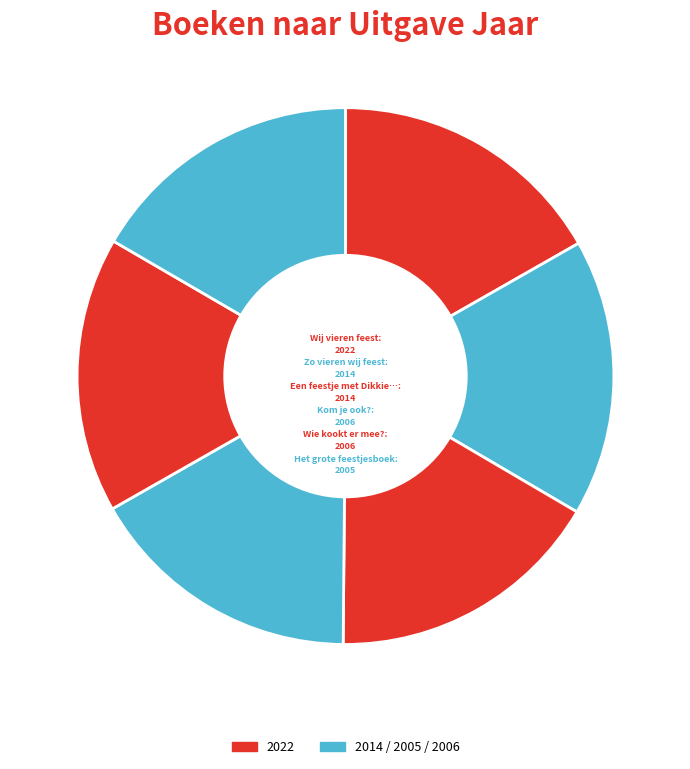

Is there any slice that represents more than half of the pie?

No